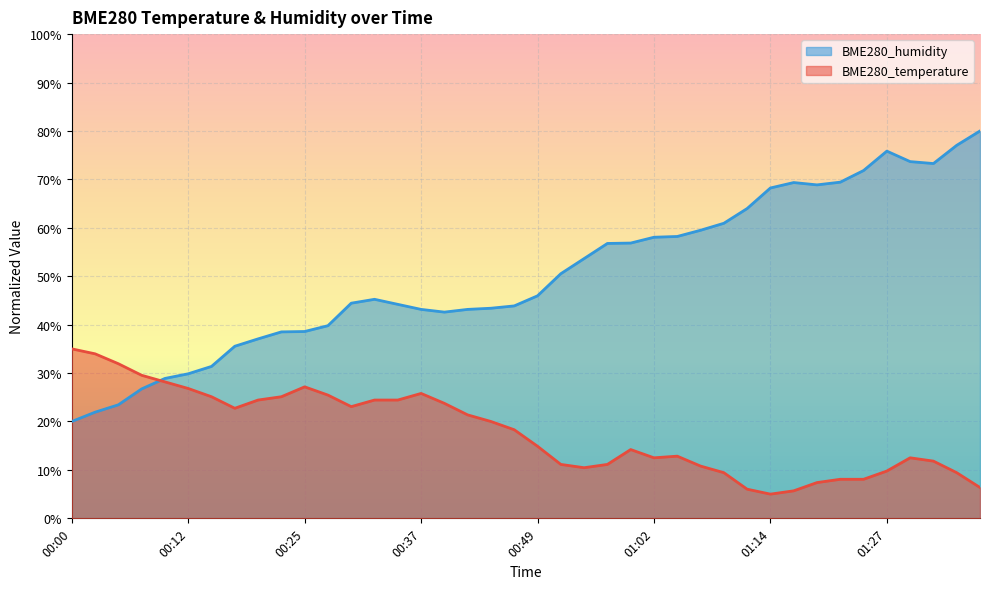

At how many categories does at least one series exceed 9?

40